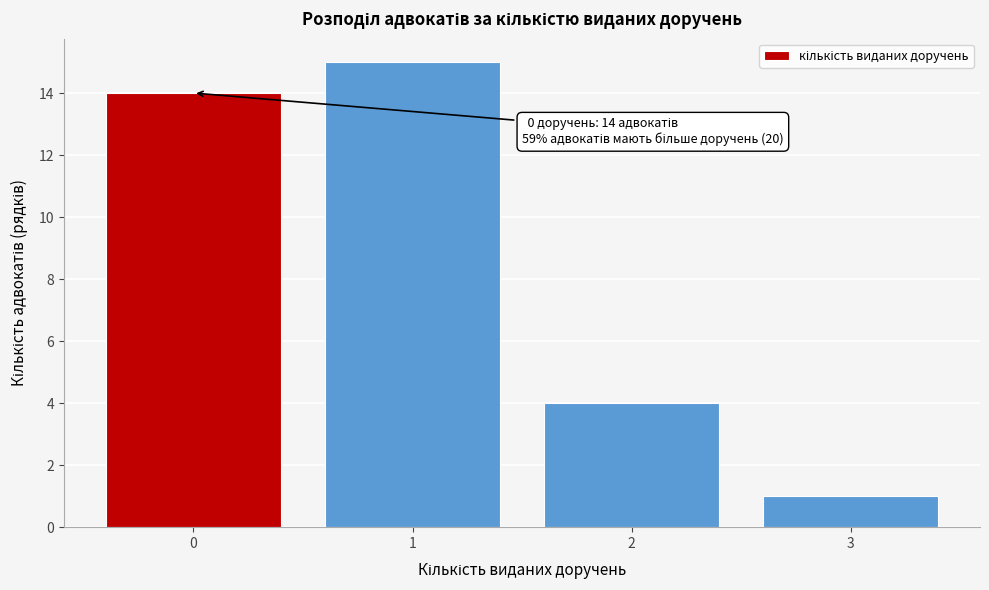

Reading left to right, transcribe all the data shown in this chart.

14	15	4	1